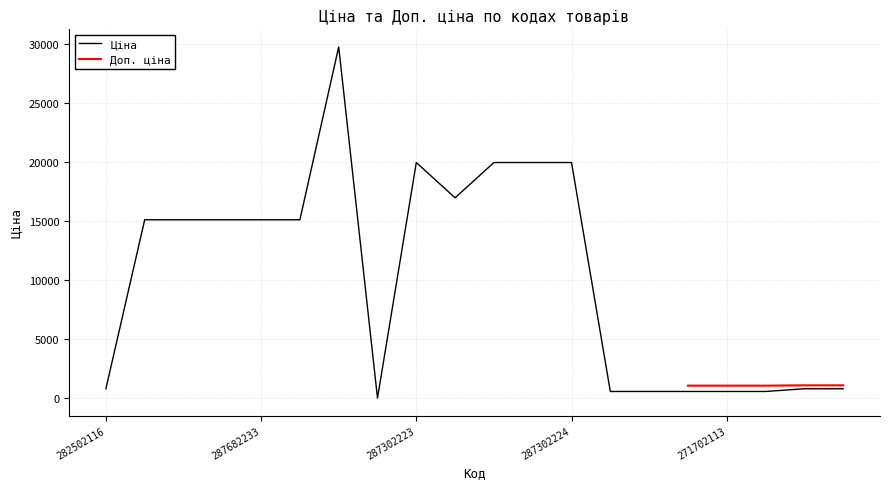

What value does the data have at 287682233?

15120.0